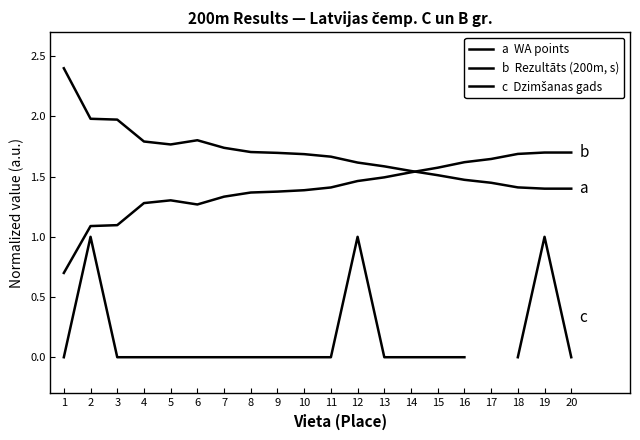

Does the chart display data point markers on the line(s)?

No